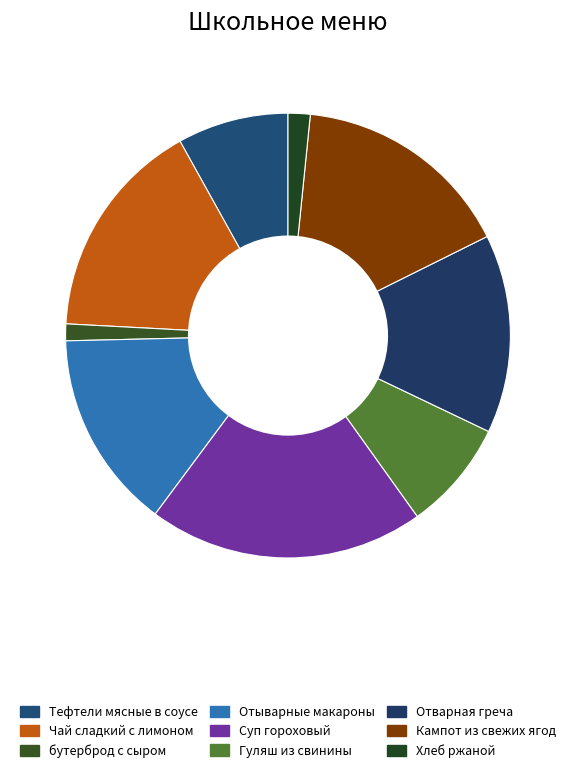

To the nearest percent, what is the difference between the largest and smallest slice percentages?

19%